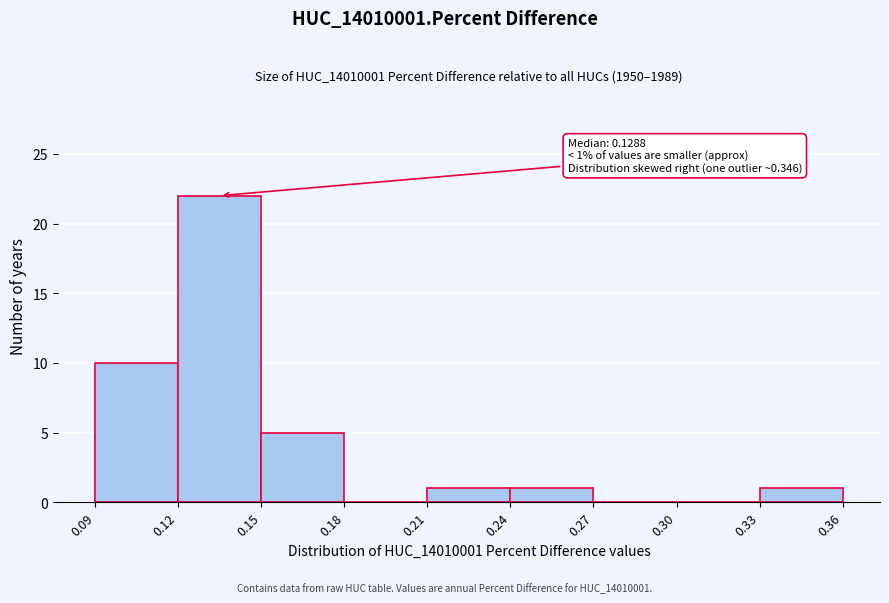

Which range on the x-axis has the tallest bar?

0.12 to 0.15